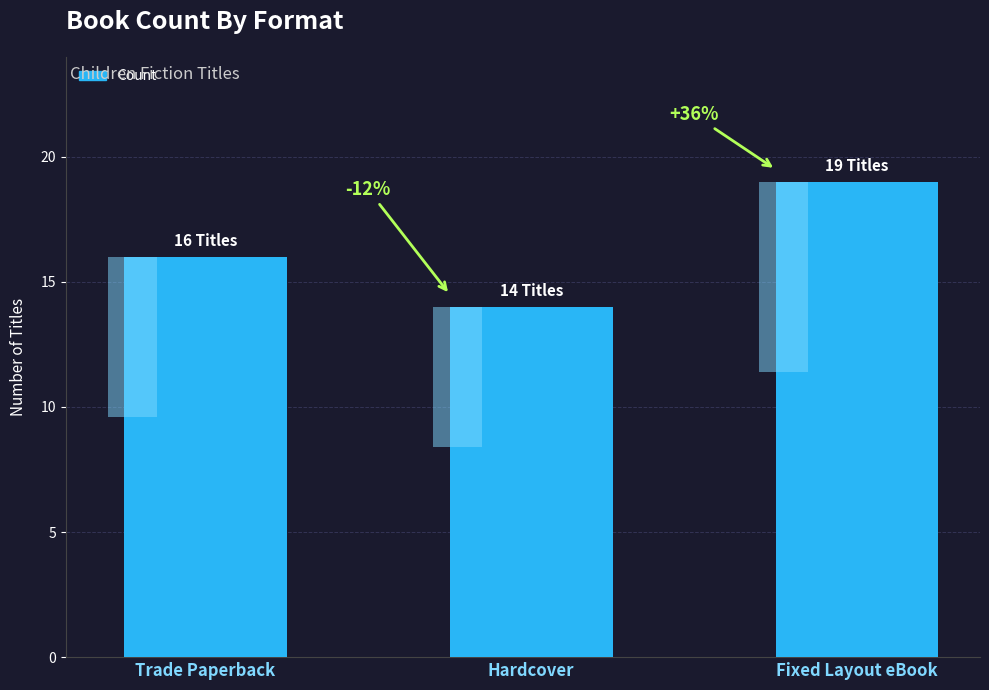

Are the bars grouped side by side (vs. stacked)?

No